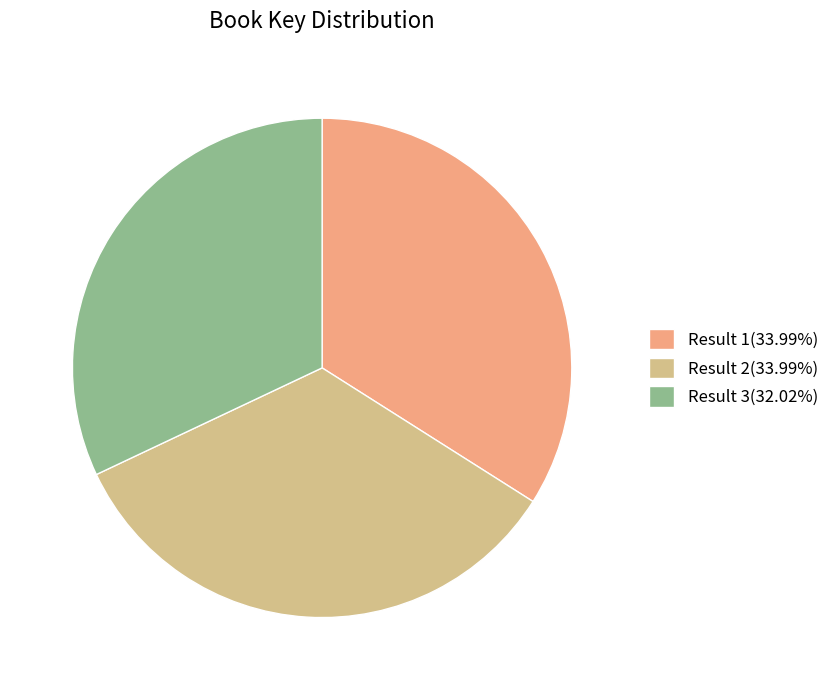

How many segments does this pie chart have?

3